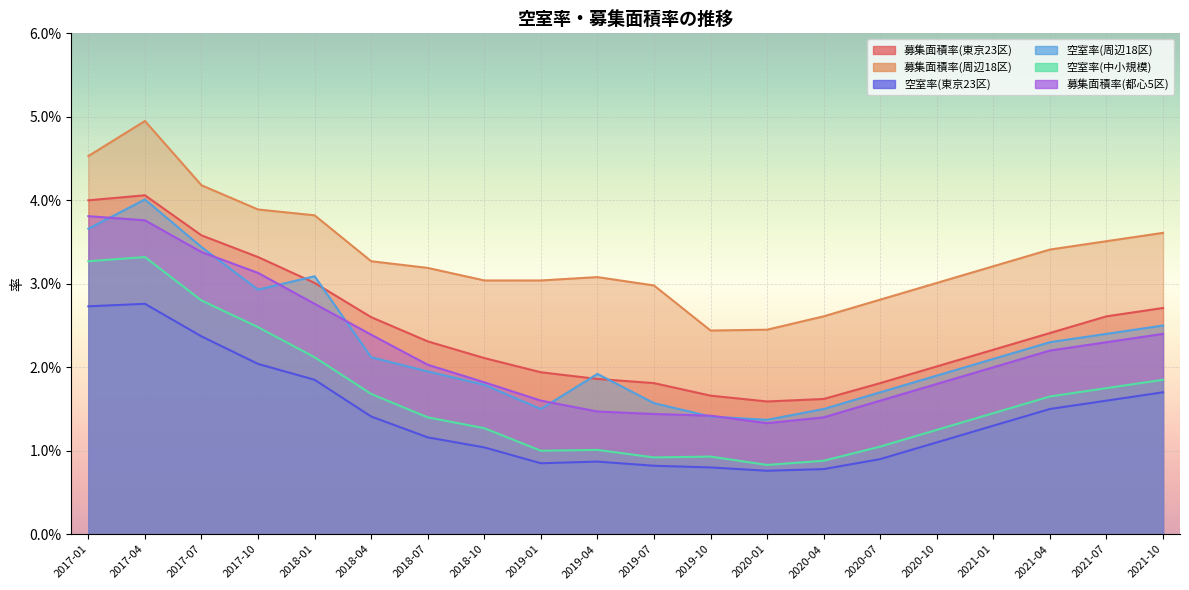

At which category does the chart reach its minimum across all series?

2020-01